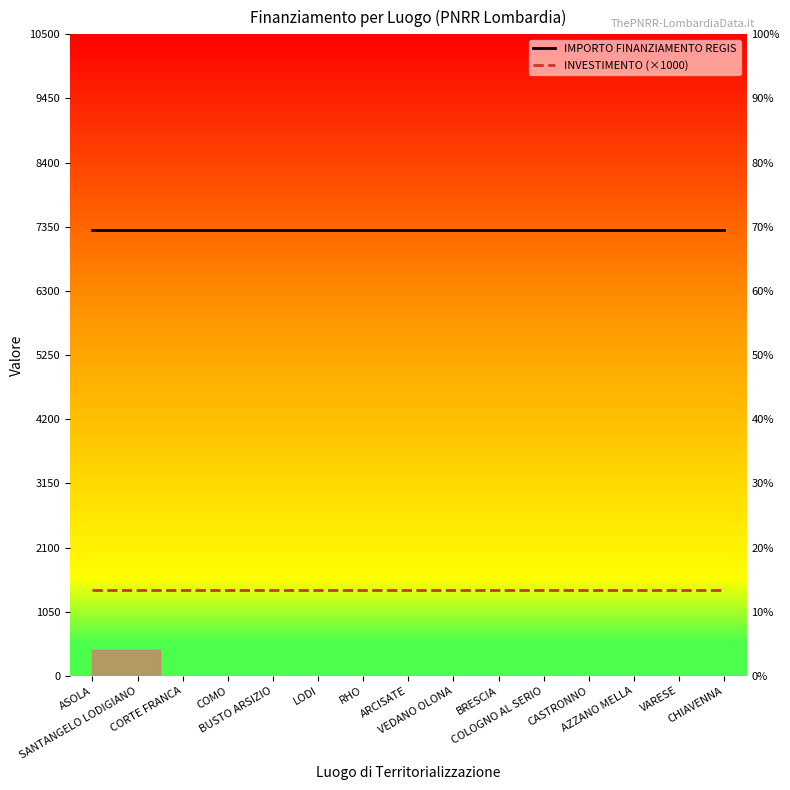

Between CORTE FRANCA and VARESE, which series saw the biggest shift?

IMPORTO FINANZIAMENTO REGIS